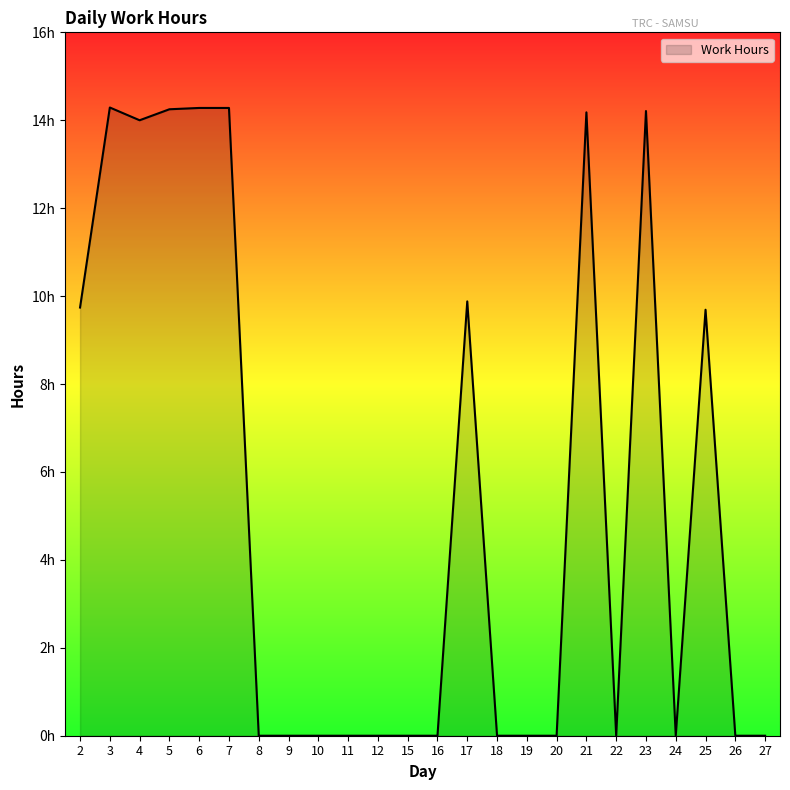

Does the chart have visible grid lines?

No